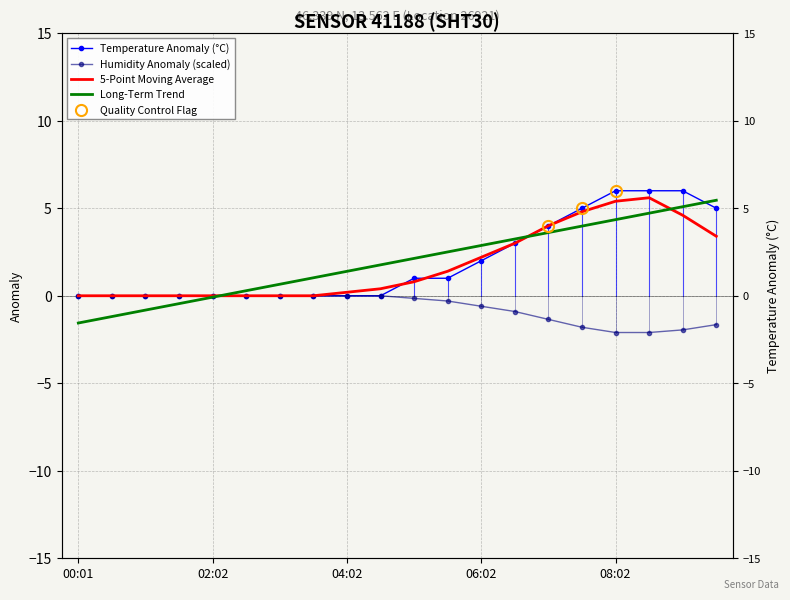

True or false: Temperature Anomaly (°C) has a value of 3.6 at 06:02.

False